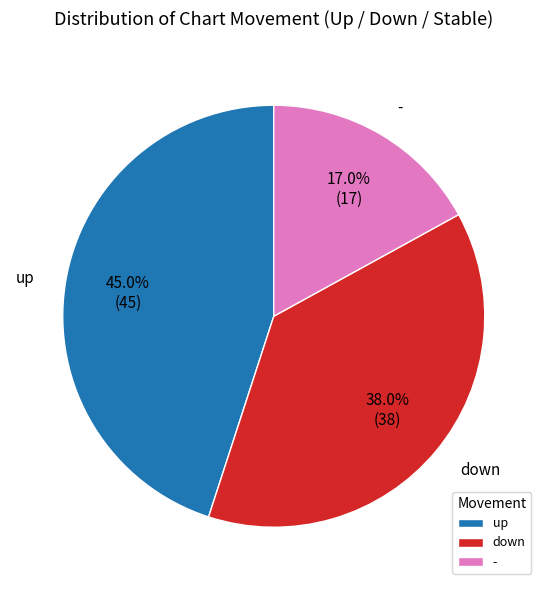

How many segments does this pie chart have?

3